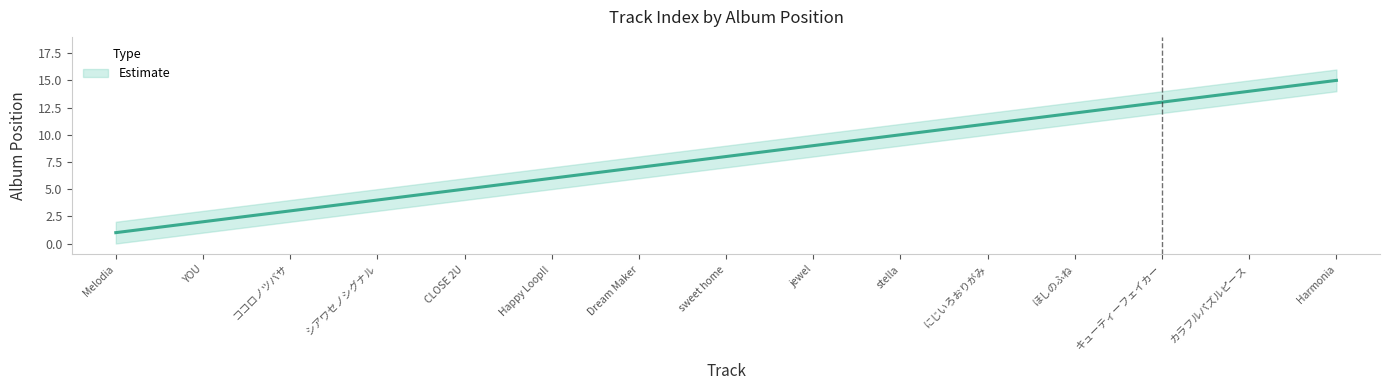

Which series has the largest range (max minus min)?

Estimate